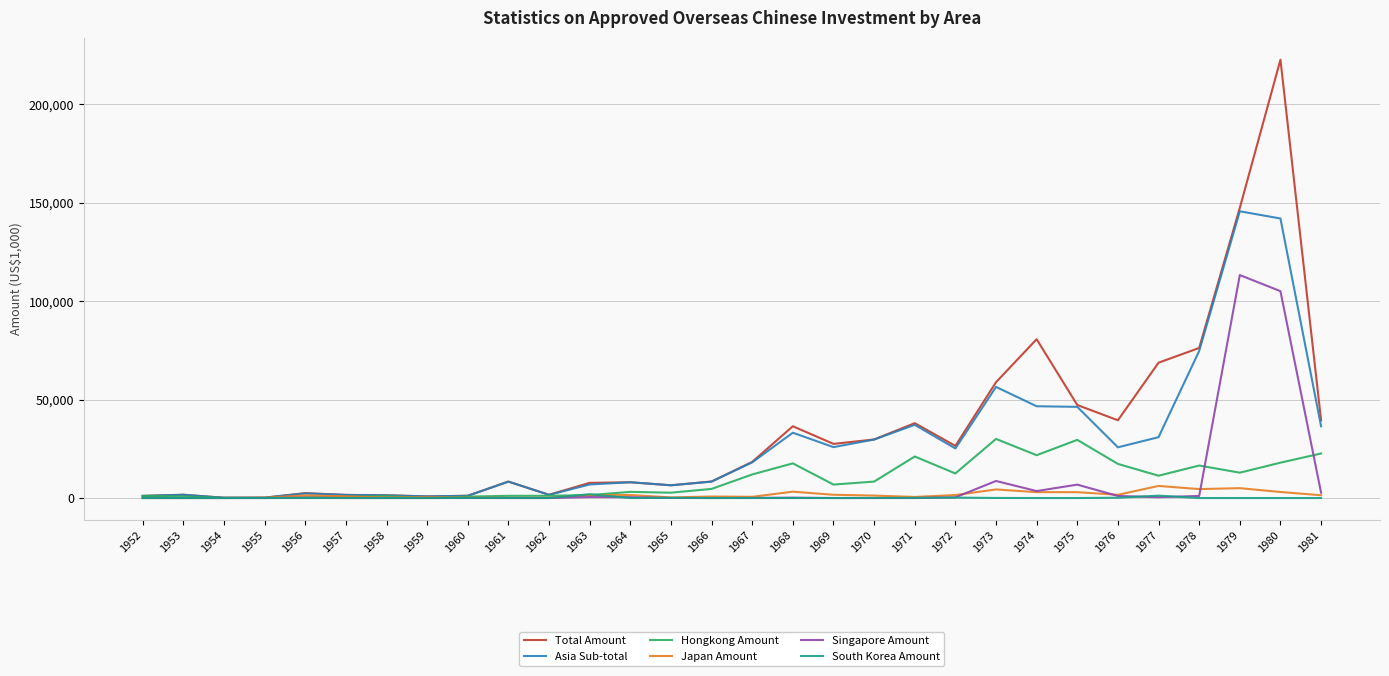

What is the maximum value shown in the chart?

222584